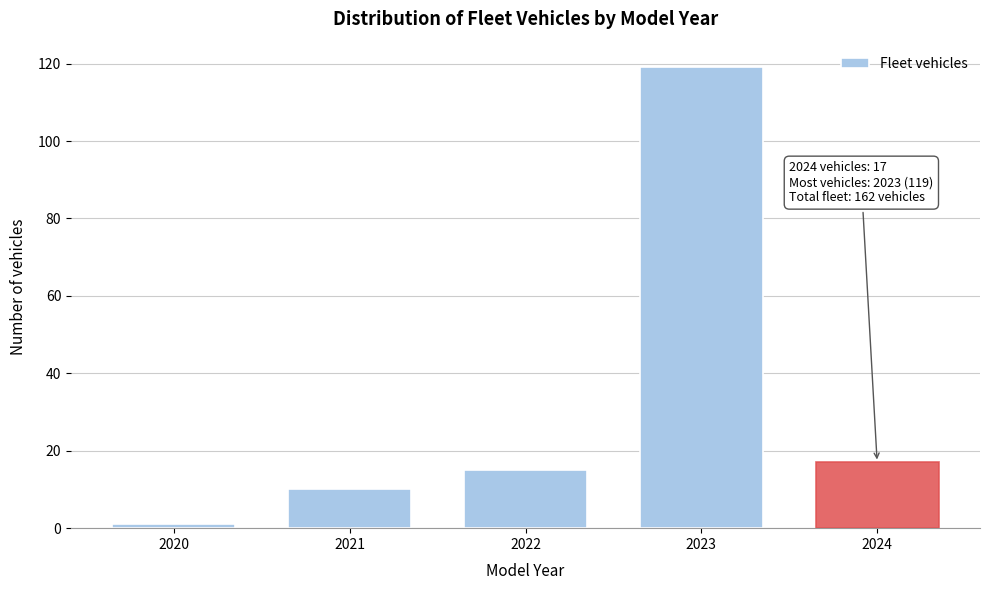

Reading right to left, extract all data points from this chart.

2024=17	2023=119	2022=15	2021=10	2020=1